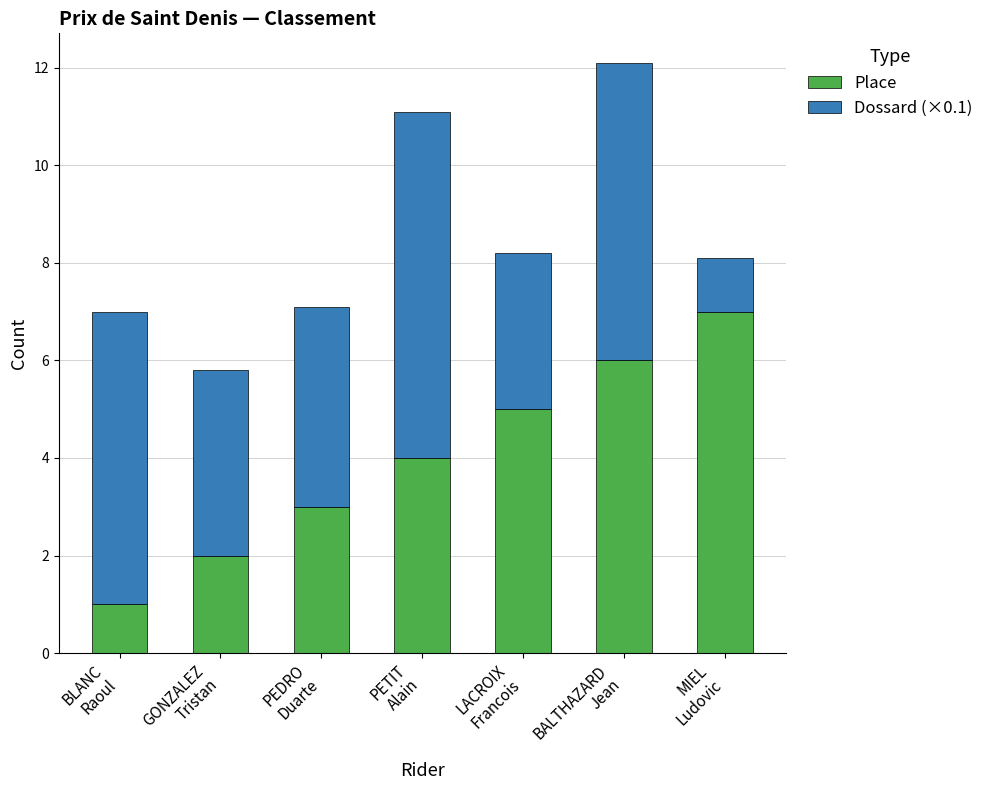

What are all the series names shown in the legend?

Place, Dossard (×0.1)